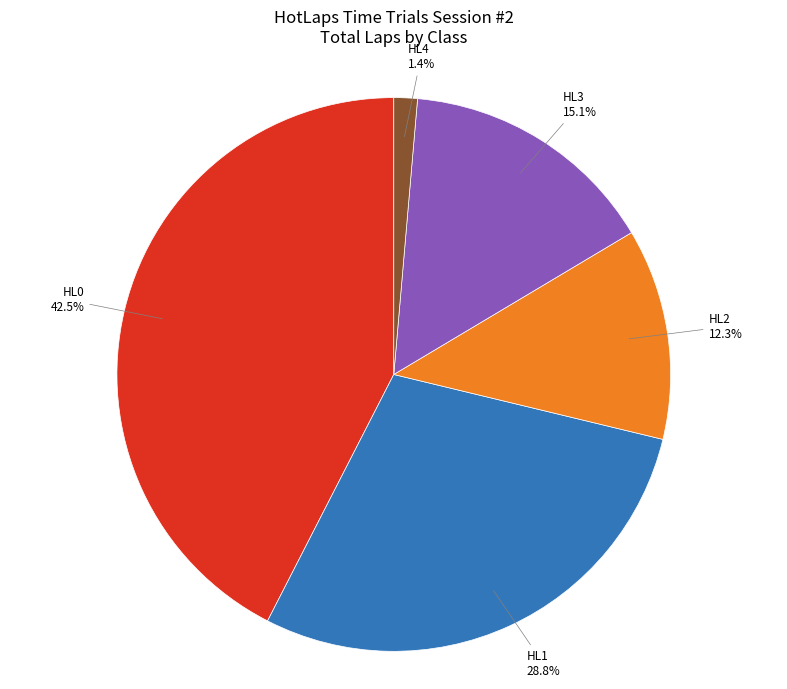

Does any single category account for the majority?

No